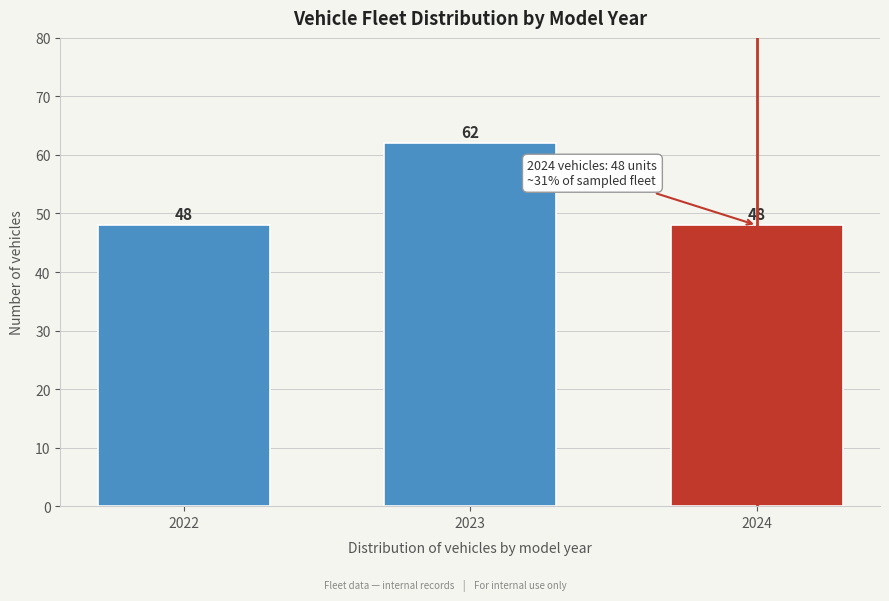

Reading right to left, extract all data points from this chart.

48	62	48